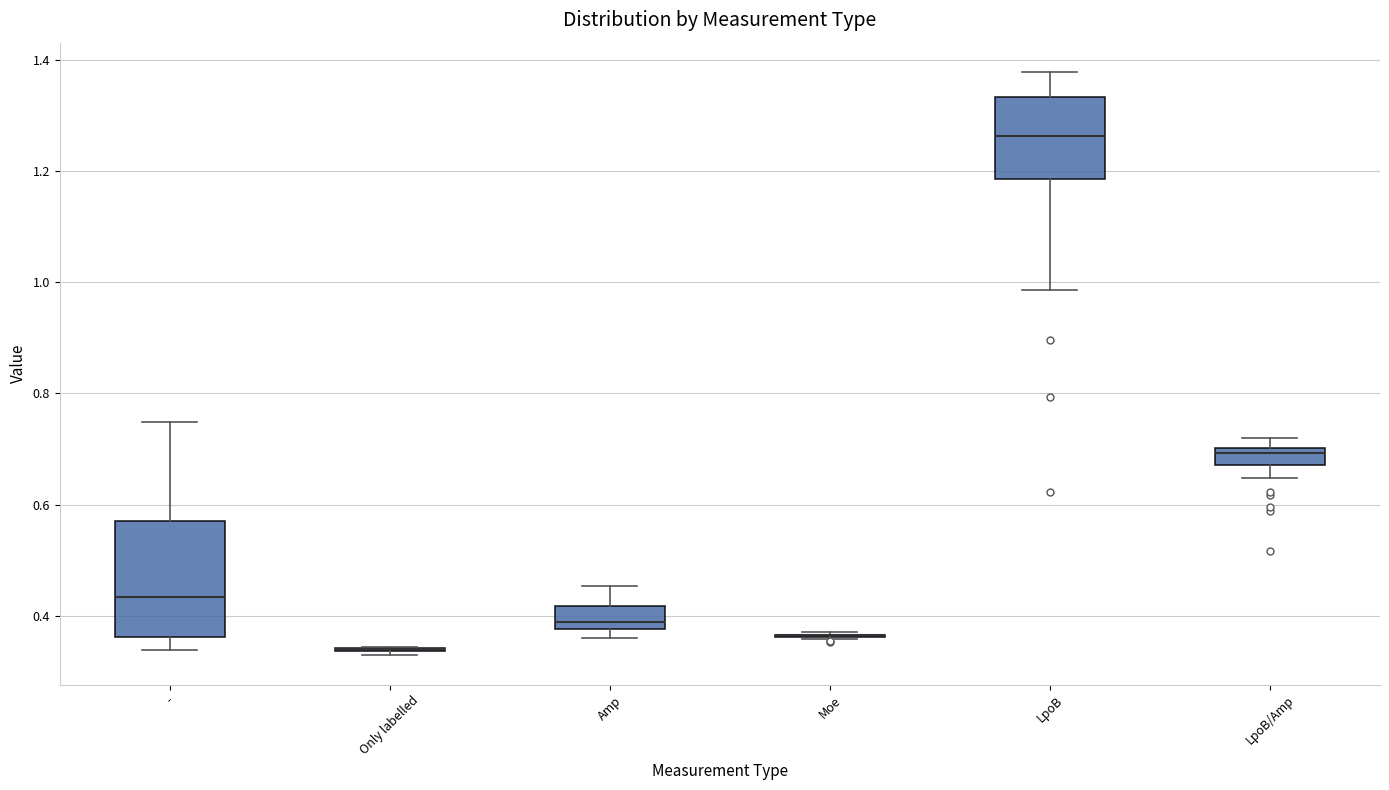

Reading left to right, read every box against the y-axis: the position of its median line, the range the box covers, and the ends of its whiskers. The values are not printed on the chart, so give them approximately, as read against the axis.

-: median 0.44, box 0.36 to 0.58, whiskers 0.34 to 0.74
Only labelled: box collapsed to a line at 0.34, whiskers 0.32 to 0.34
Amp: median 0.38 (just above the box's lower edge), box 0.38 to 0.42, whiskers 0.36 to 0.46
Moe: box collapsed to a line at 0.36, whiskers 0.36 to 0.38
LpoB: median 1.26, box 1.18 to 1.34, whiskers 0.98 to 1.38
LpoB/Amp: median 0.70 (just below the box's upper edge), box 0.68 to 0.70, whiskers 0.64 to 0.72